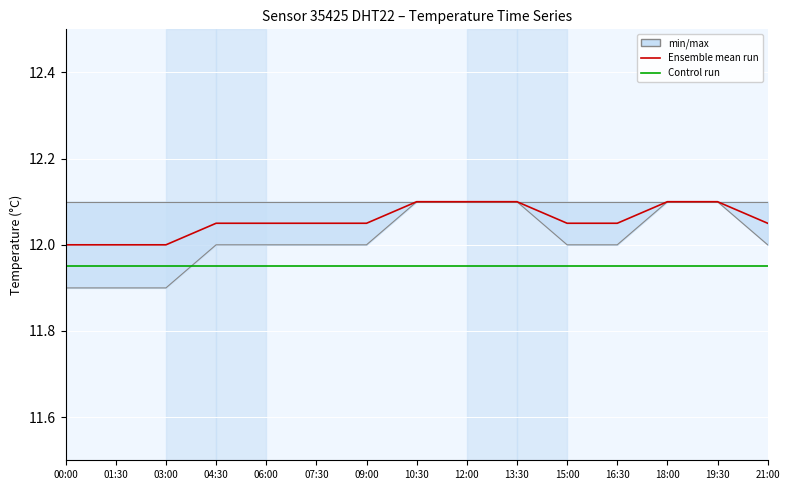

The value of Ensemble mean run at 13:30 is 12.1. True or false?

True